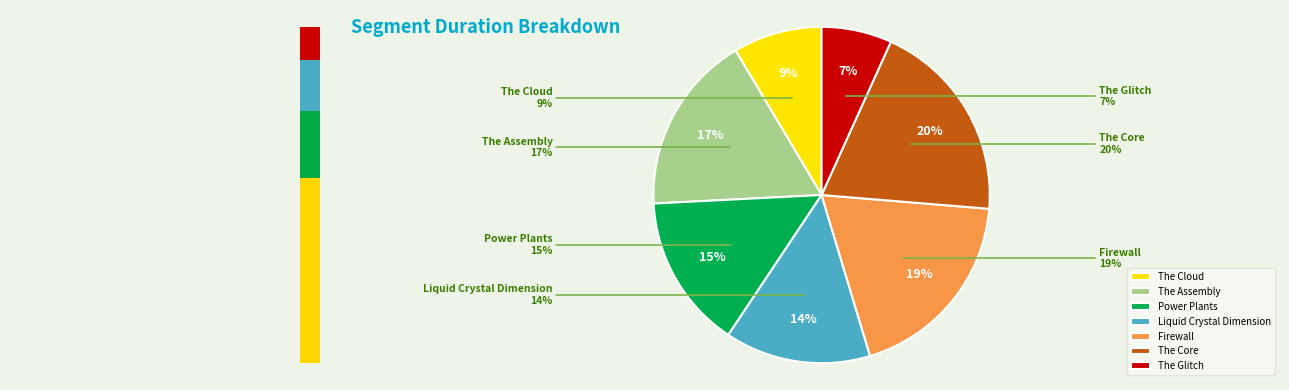

How many slices are in this pie chart?

7